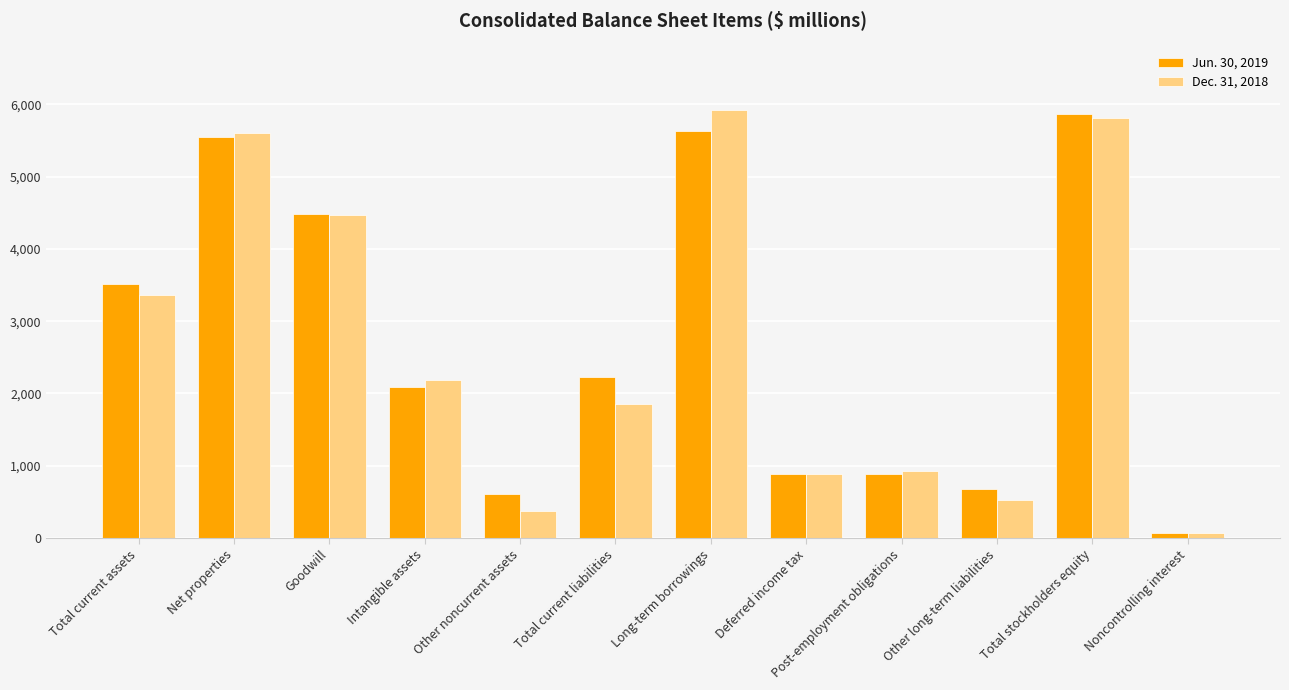

What is the difference between the Jun. 30, 2019 values at Deferred income tax and Goodwill?

3593